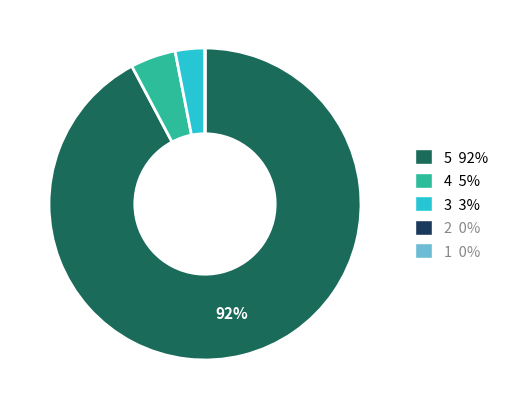

To the nearest percent, what portion does 3 represent?

3%